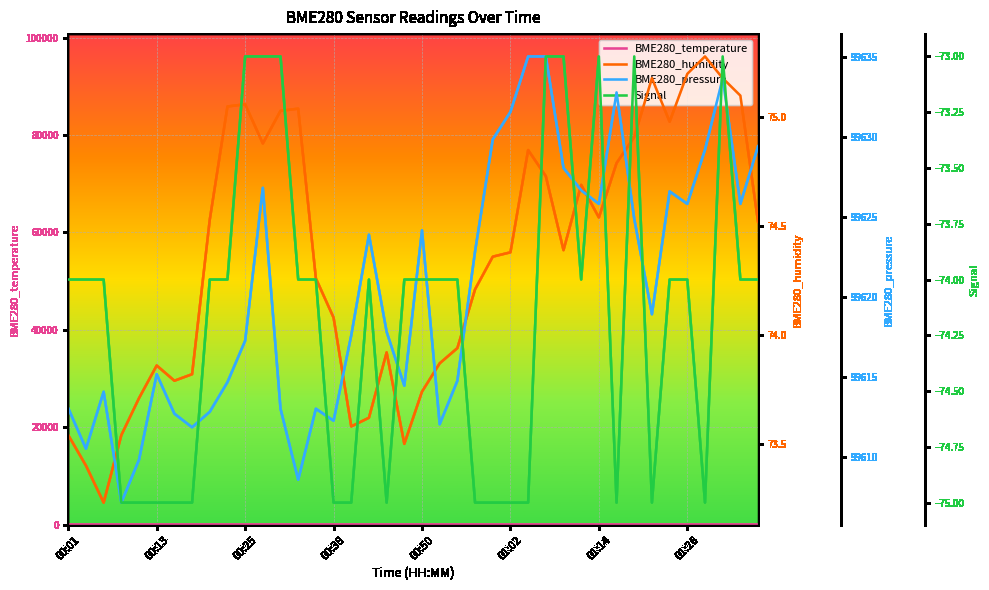

How many series are shown in this chart?

4